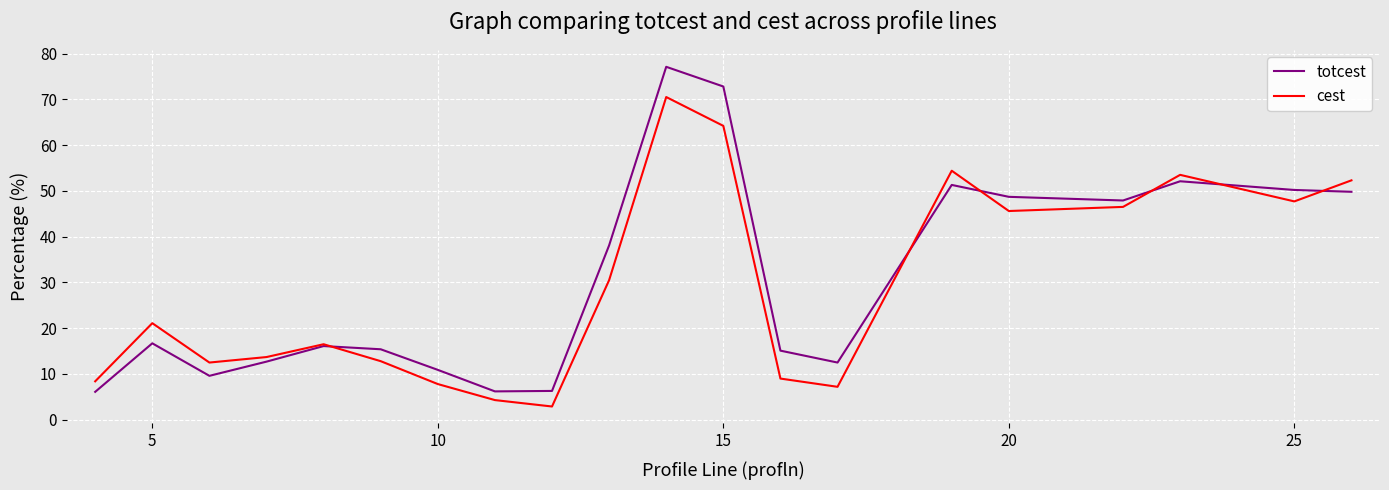

Which series has the widest spread of values?

totcest